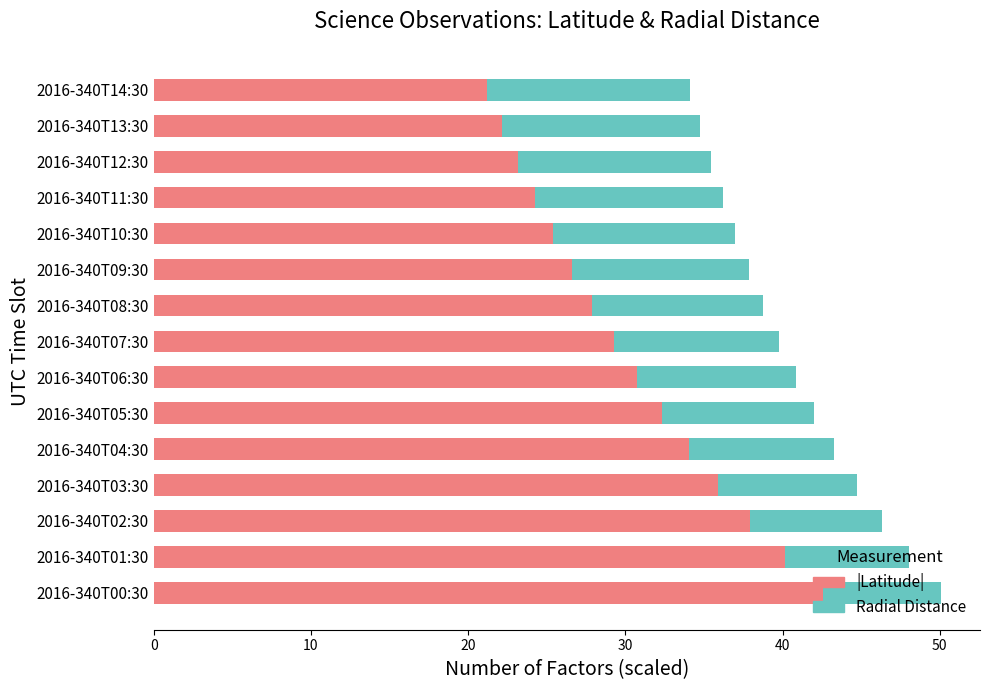

What is the sum of all |Latitude| values?

453.5